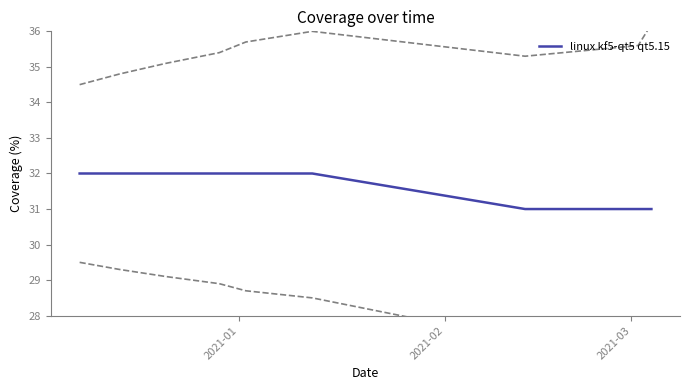

How many lines are shown in the chart?

1